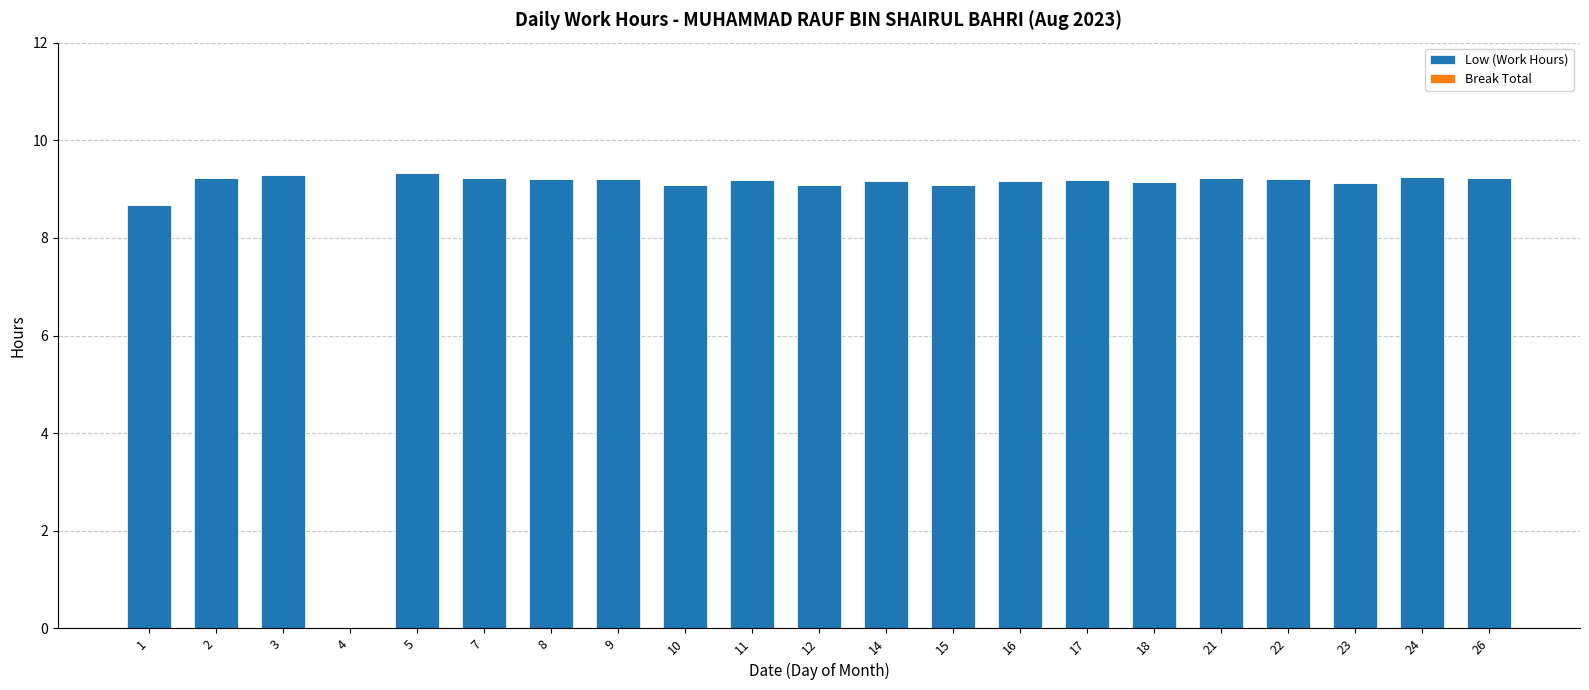

Where is the data nearest to the value 4?

4